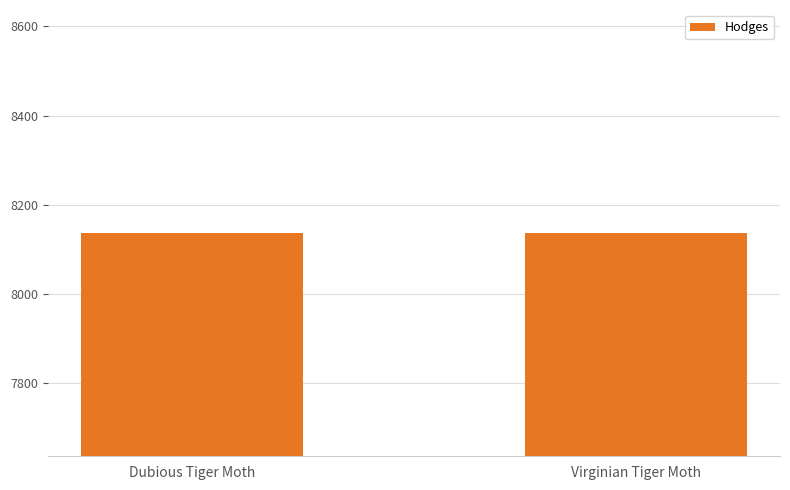

What is the label of the 2nd bar from the right?

Dubious Tiger Moth